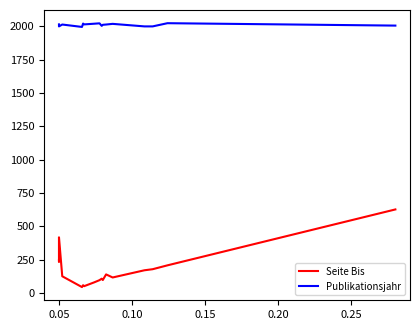

How many categories are shown in the chart?

18